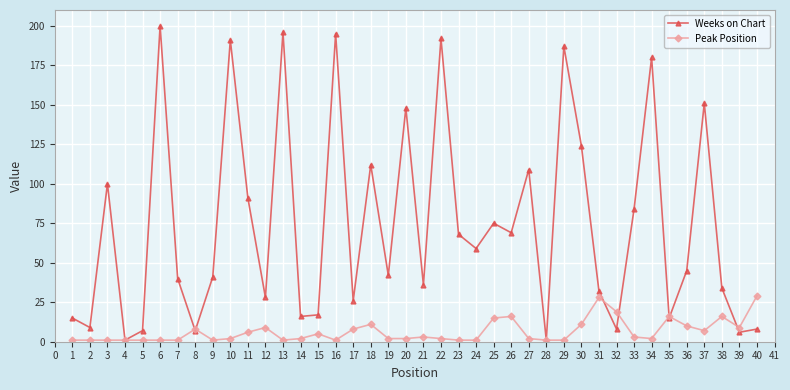

How many values in the Weeks on Chart series are below 45?

20